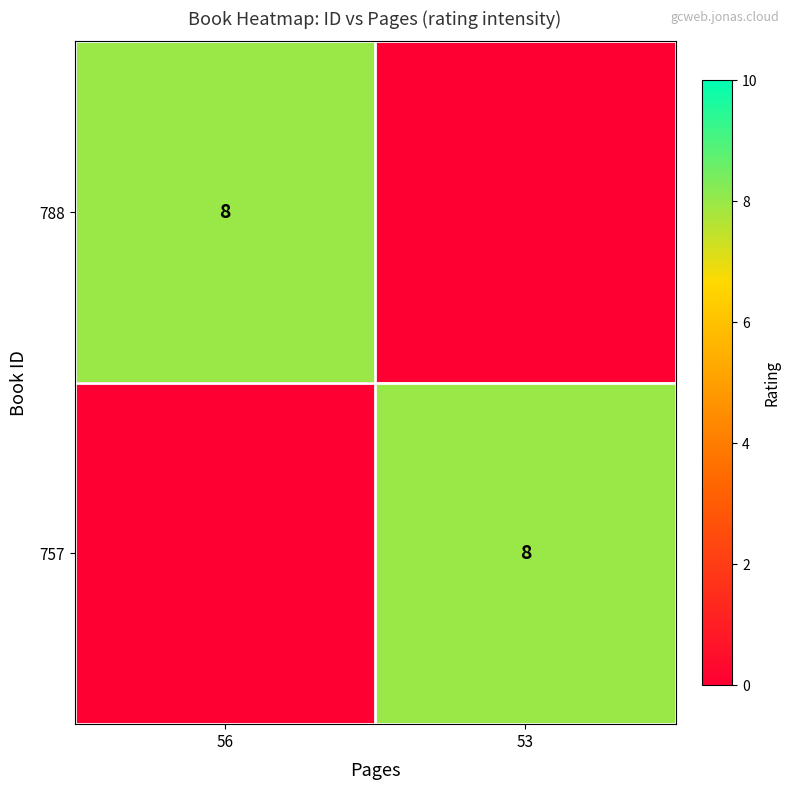

Is it true that 757 equals 8 at 53?

True